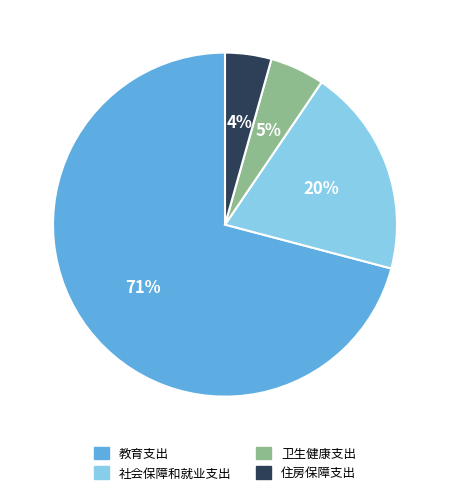

Count the number of slices in the pie.

4